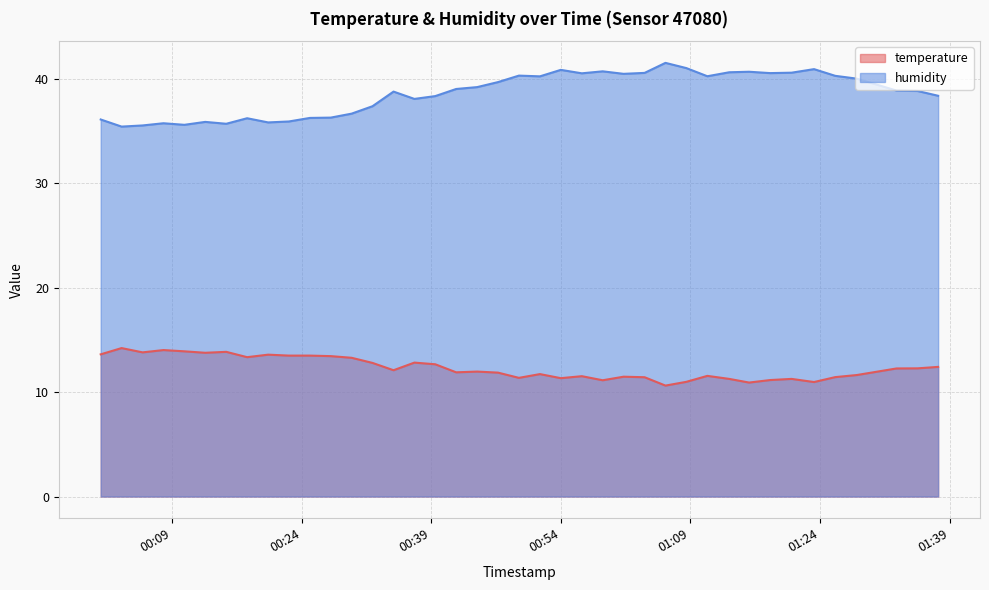

The value of humidity at 2023-05-10T01:23:19 is 63.1. True or false?

False